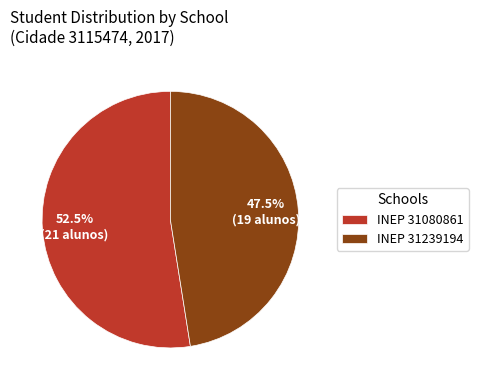

What is the largest slice in the pie chart?

INEP 31080861